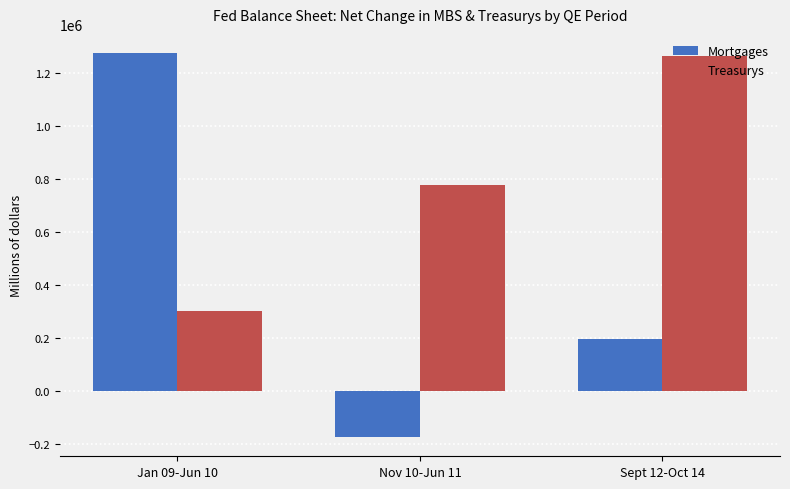

Are the bars grouped side by side (vs. stacked)?

Yes